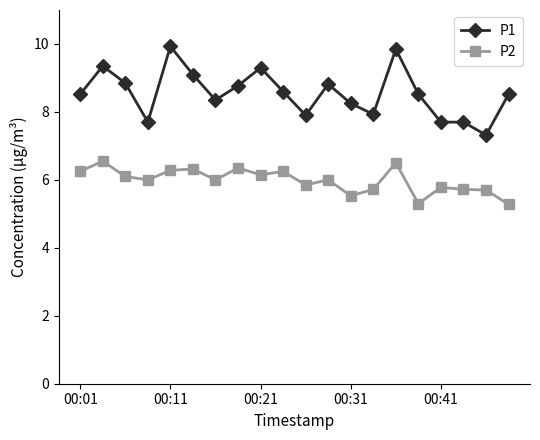

What is the lowest value of the P2 series?

5.3